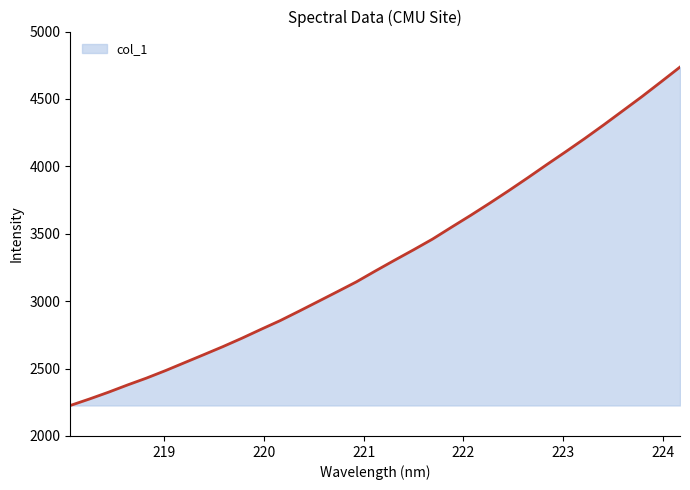

True or false: the data has more than 0 interior local peaks.

False